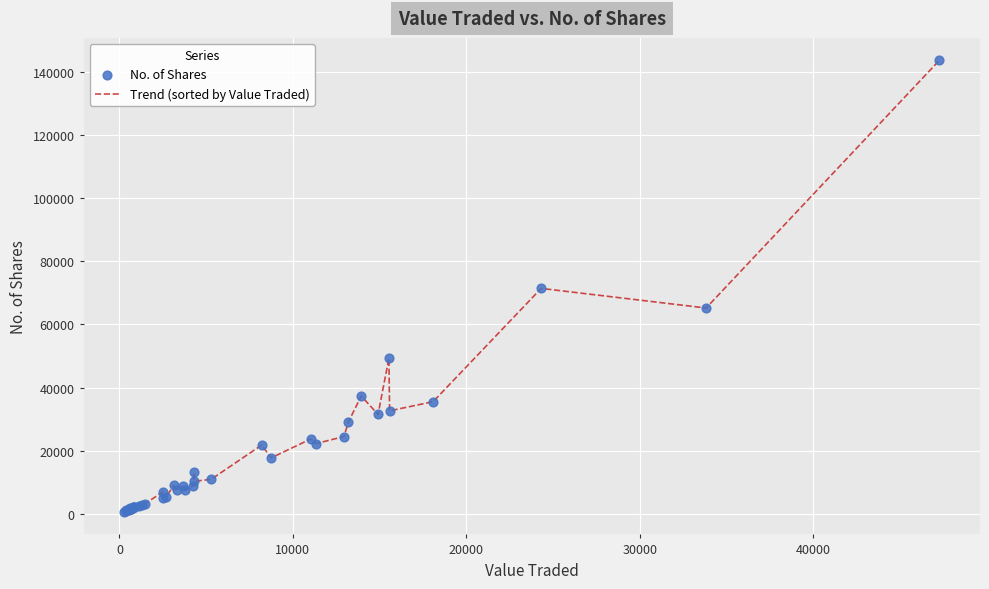

What is the difference between the maximum and minimum values?

143077